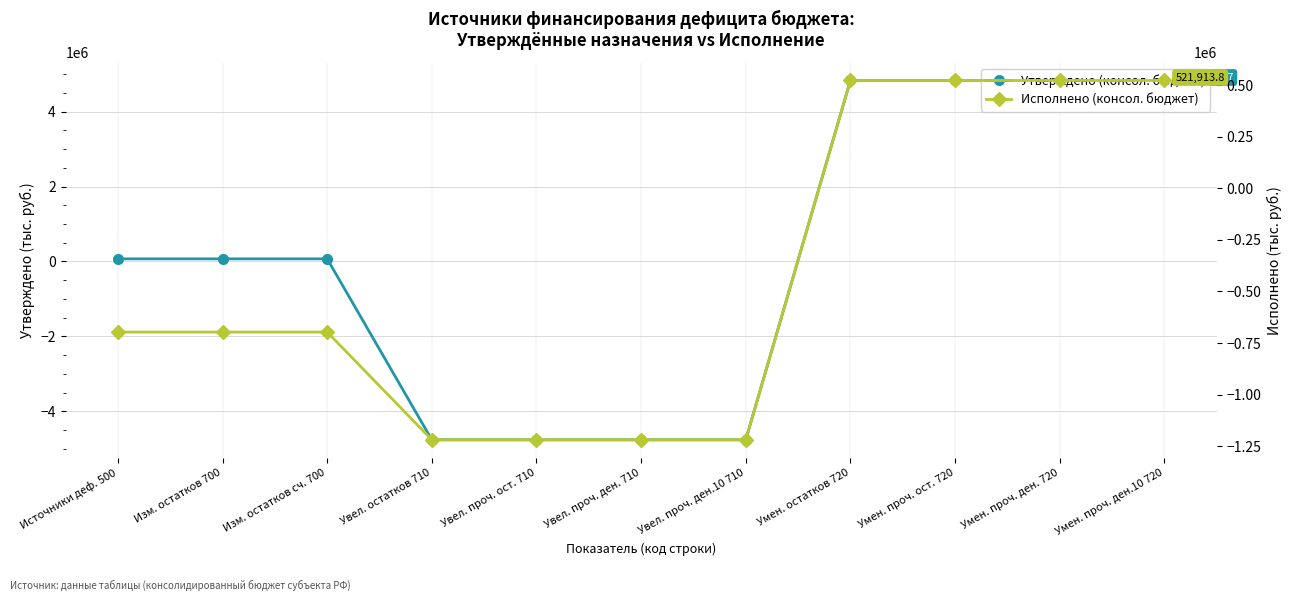

List the series in order of their overall mean, lowest first.

Исполнено (консол. бюджет), Утверждено (консол. бюджет)